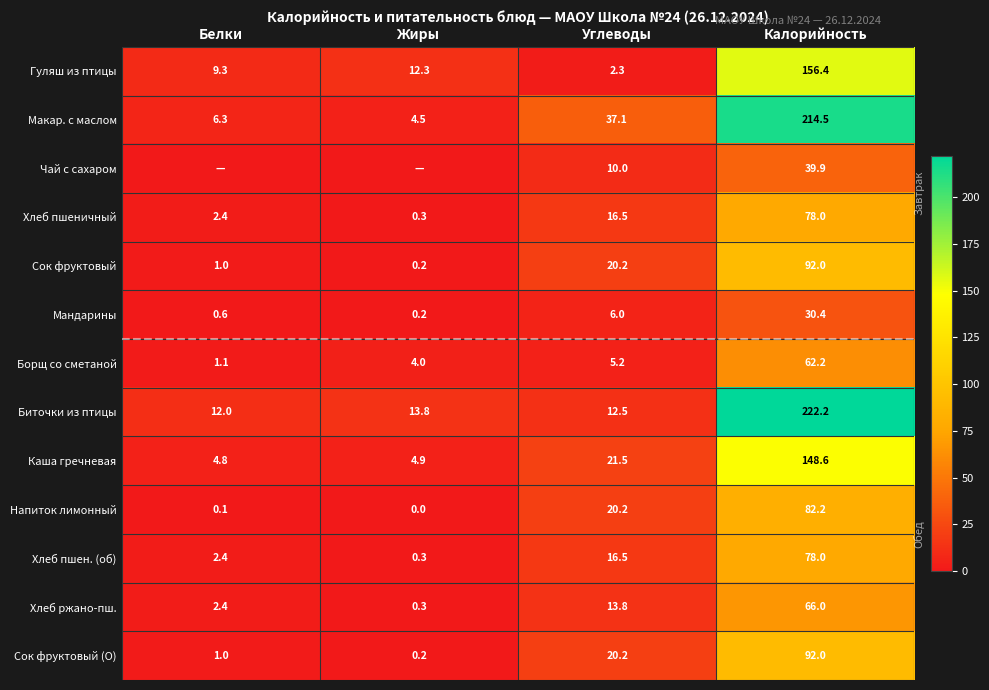

Where is Биточки из птицы nearest to the value 117?

Жиры